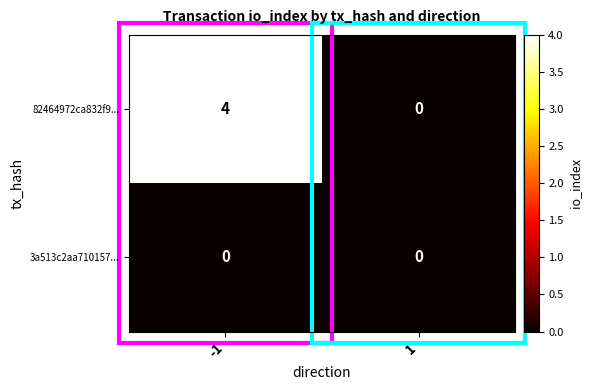

What is the sum of the 82464972ca832f9... values at 1 and -1?

4